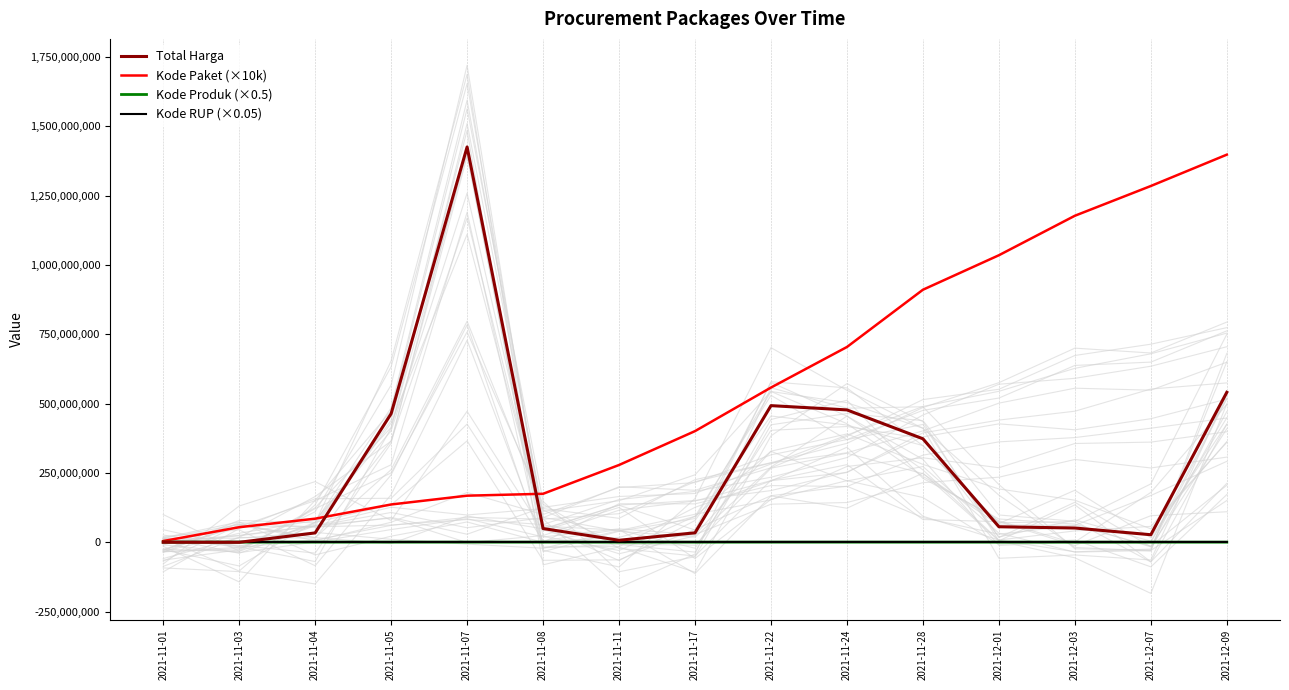

What is the difference between the Kode Paket (×10k) values at 2021-11-22 and 2021-11-03?

503770000.0